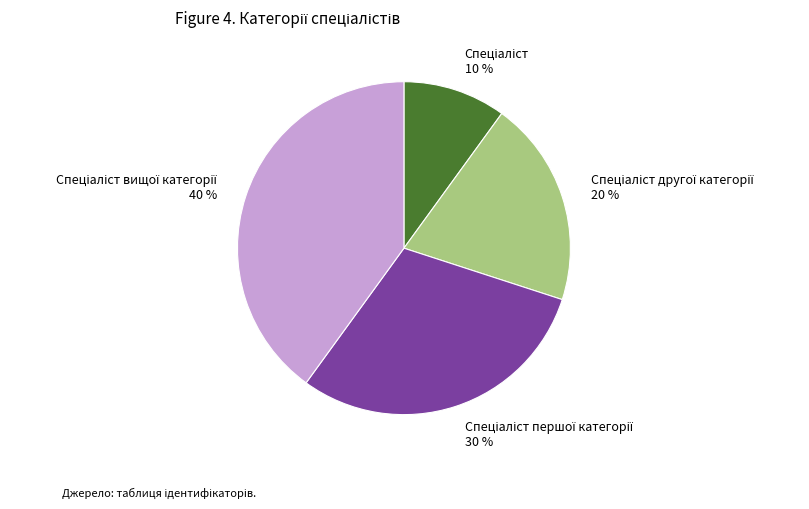

To the nearest percent, what is the difference between the largest and smallest slice percentages?

30%